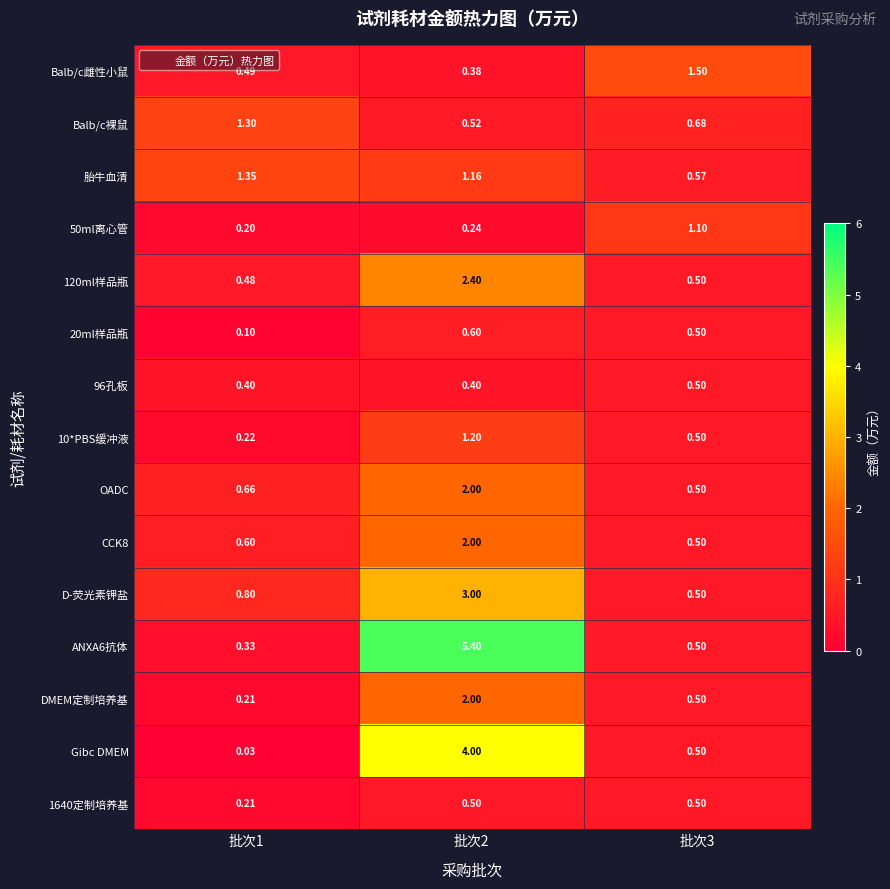

Which series changed the most between 批次1 and 批次2?

ANXA6抗体